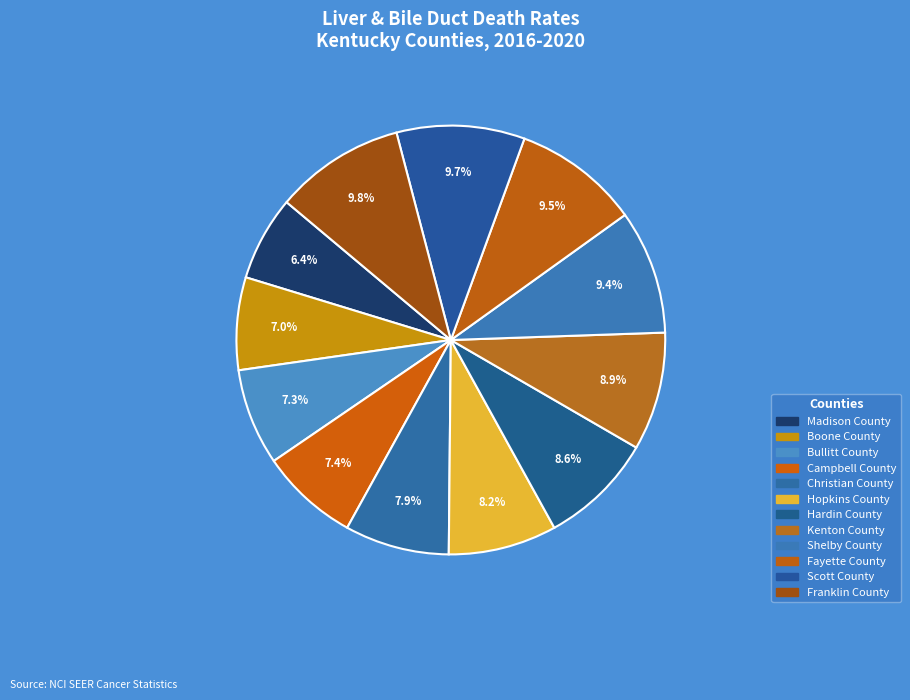

Does Shelby County account for over 50% of the chart?

No